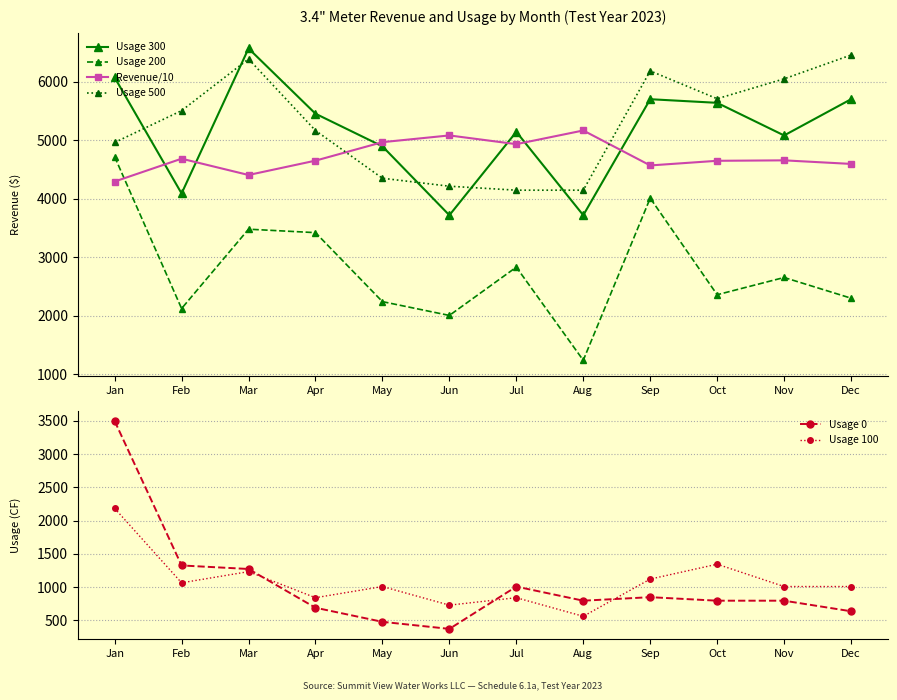

Where is the first local minimum for Revenue/10?

Mar